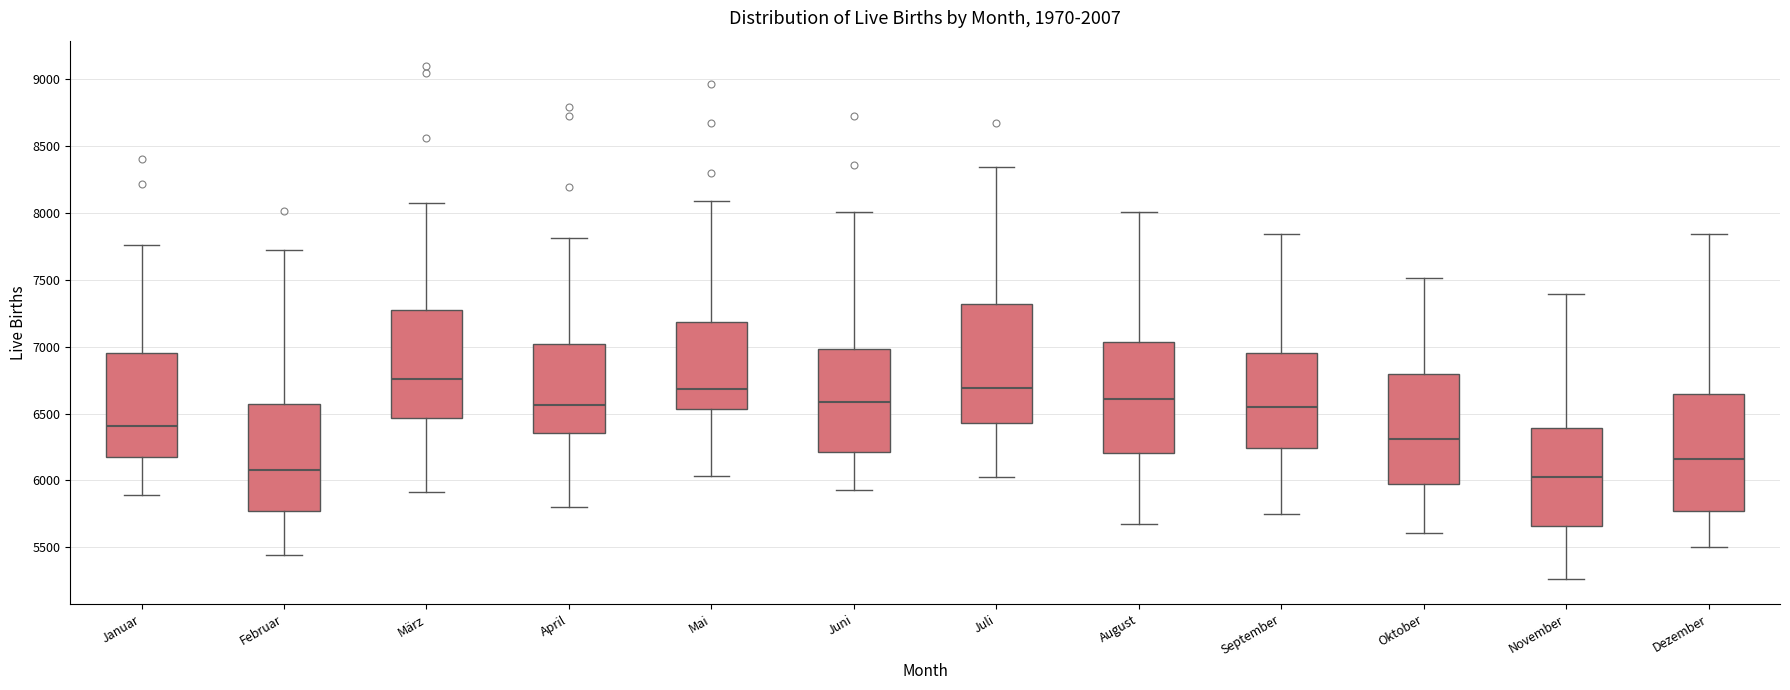

Which box's median line is the highest?

März